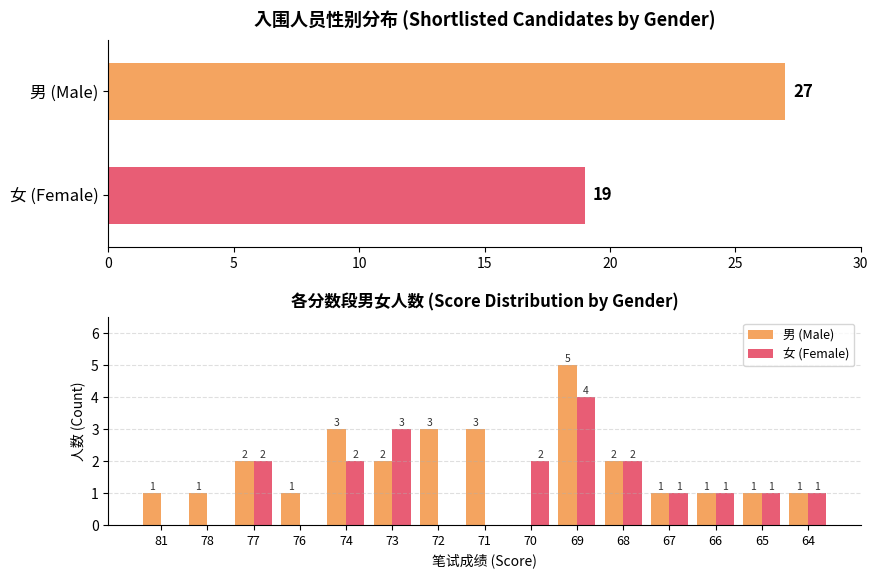

The 男 (Male) series shows 0 at 65. True or false?

False